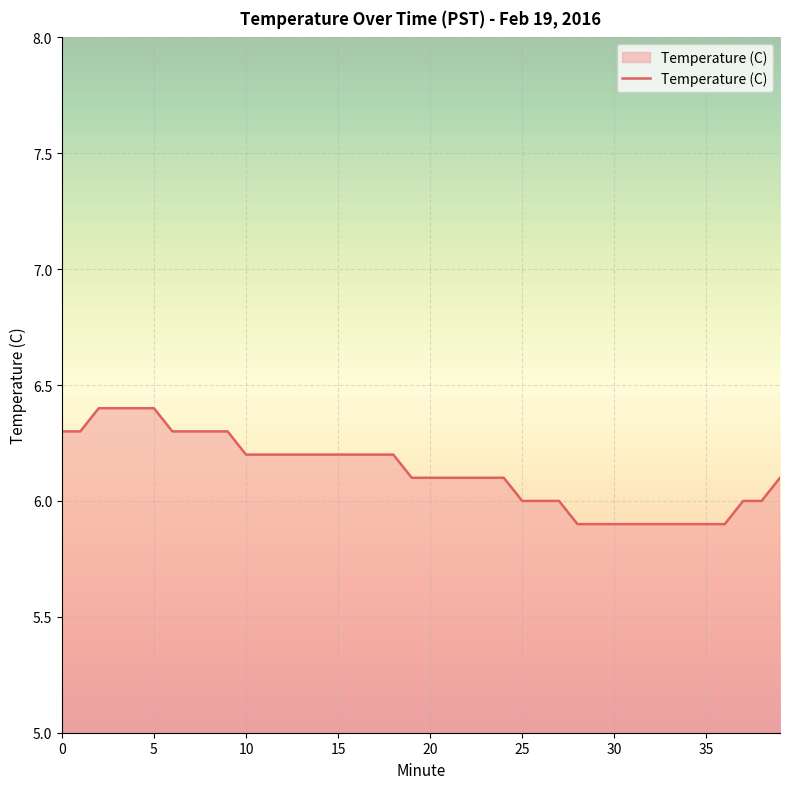

What is the smallest value displayed?

5.9